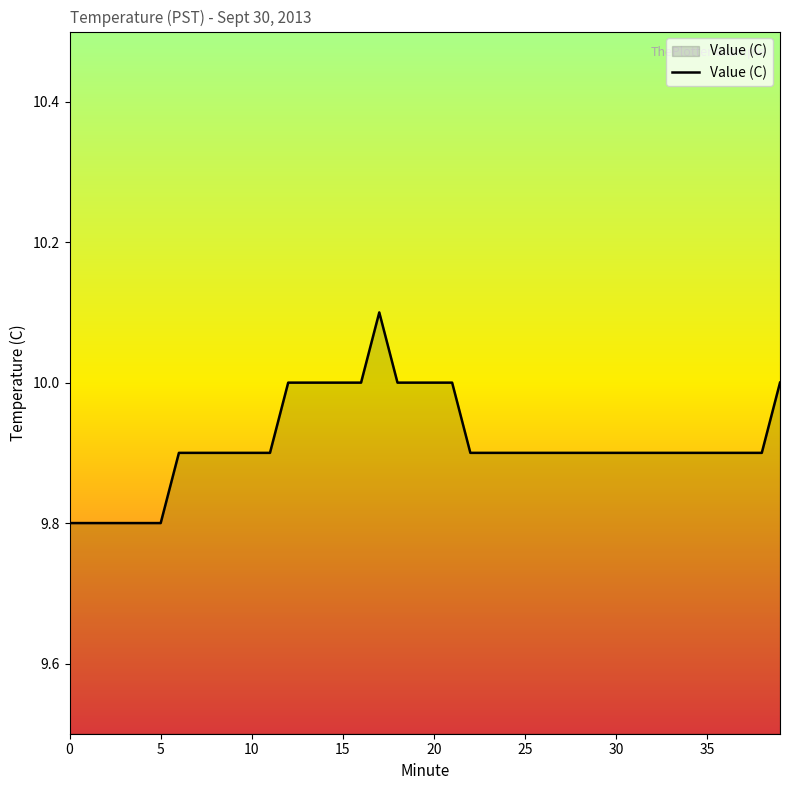

How many interior local peaks (higher than both neighbors) does the data have?

1